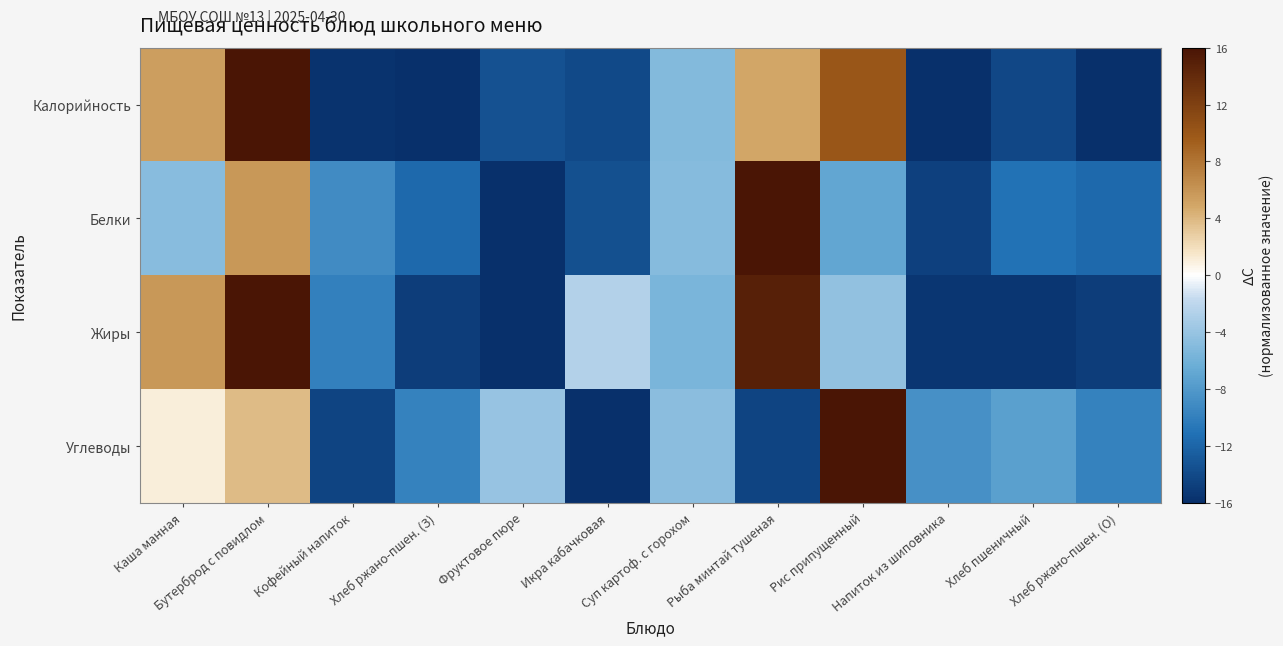

How many data points does each series have?

12